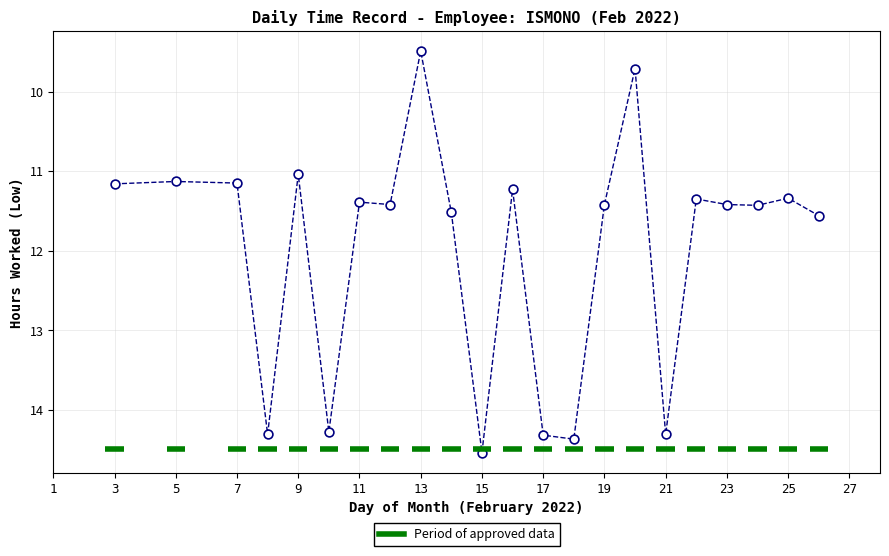

What is the range of X values (max minus min)?

23.0